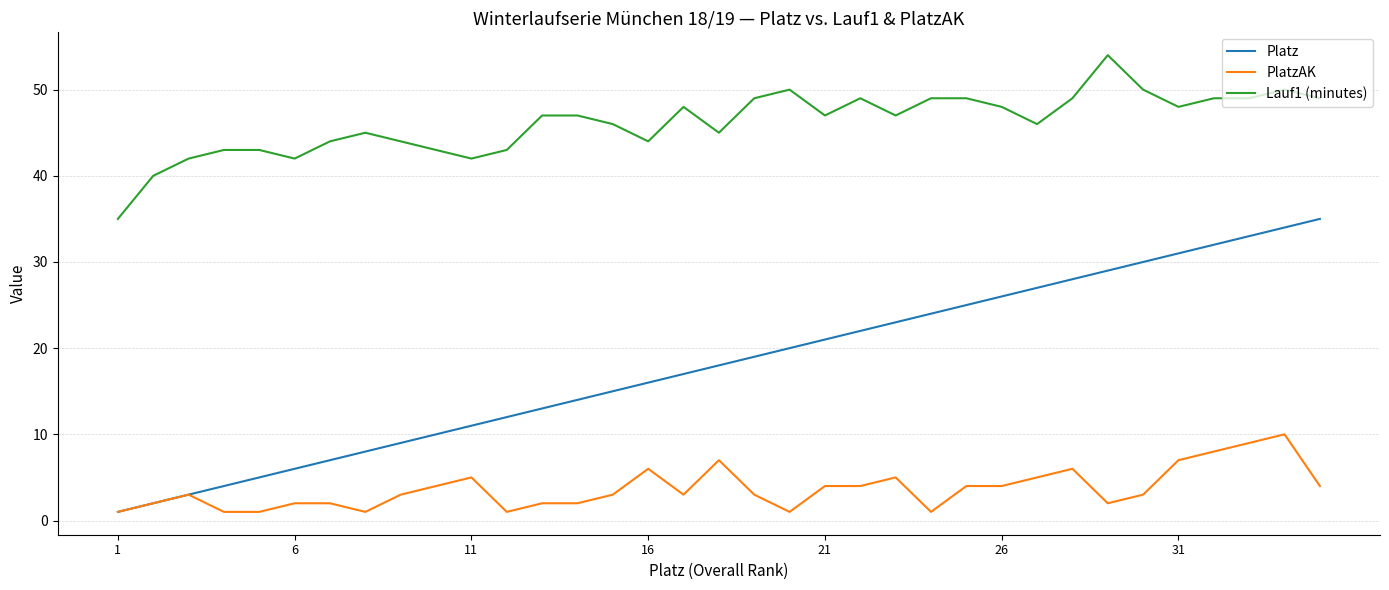

What is the maximum value shown in the chart?

54